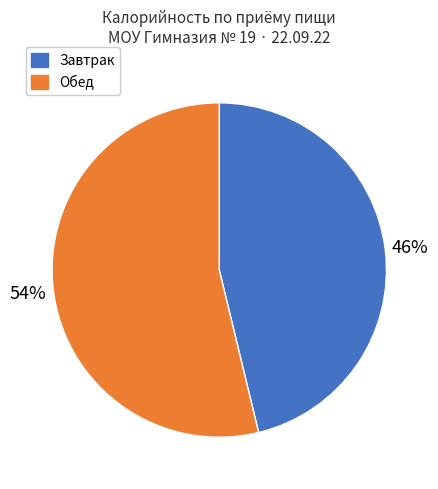

To the nearest percent, what is the average slice percentage?

50%